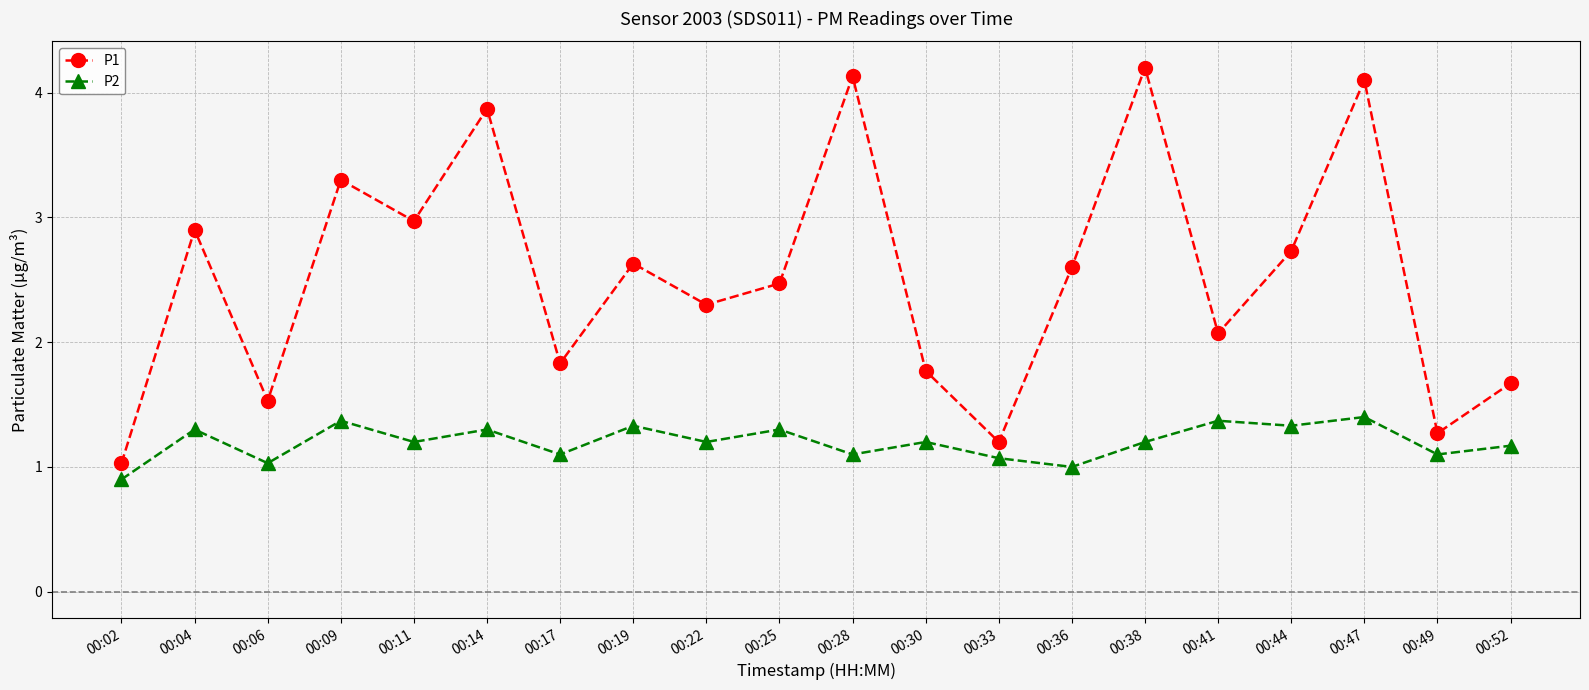

Does the chart display data point markers on the line(s)?

Yes